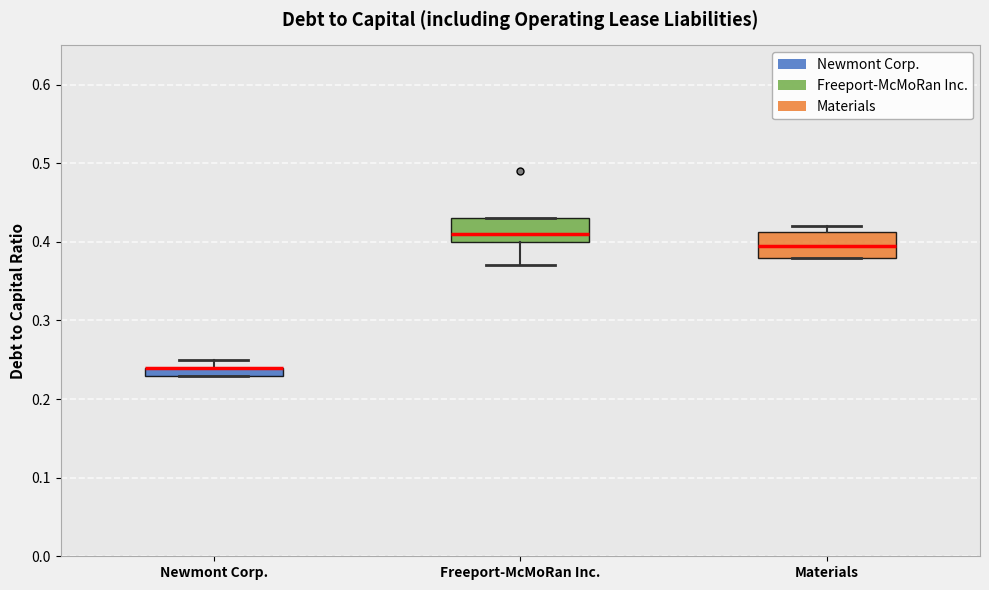

Where is the upper edge of the box for Freeport-McMoRan Inc. on the y-axis? The values are not printed on the chart, so give them approximately, as read against the axis.

0.43